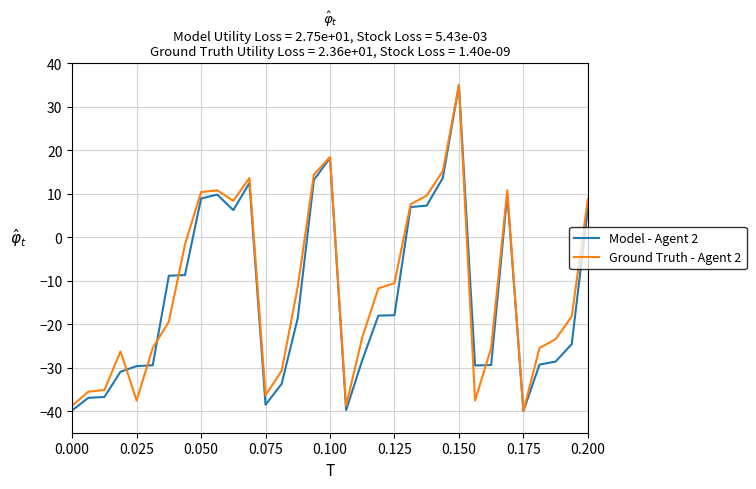

What is the maximum value for Model - Agent 2?

35.0